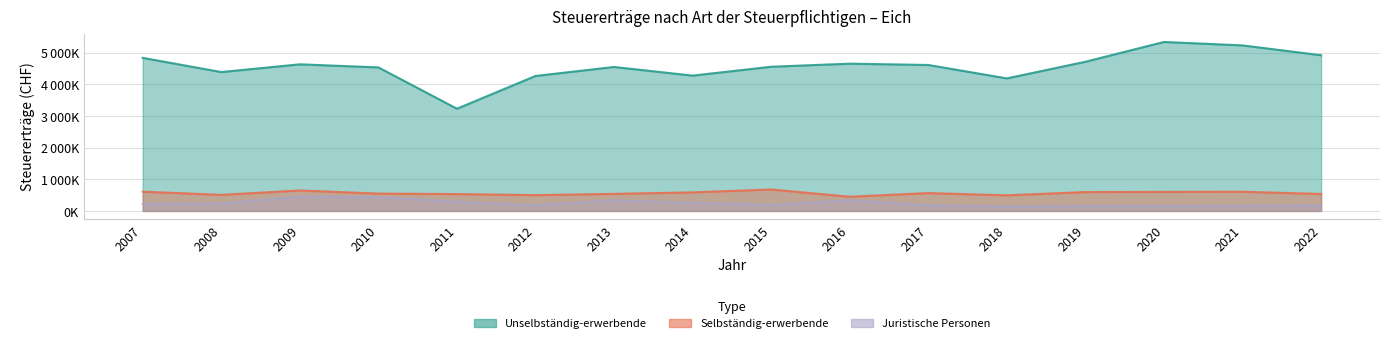

Does the chart display data point markers on the line(s)?

No